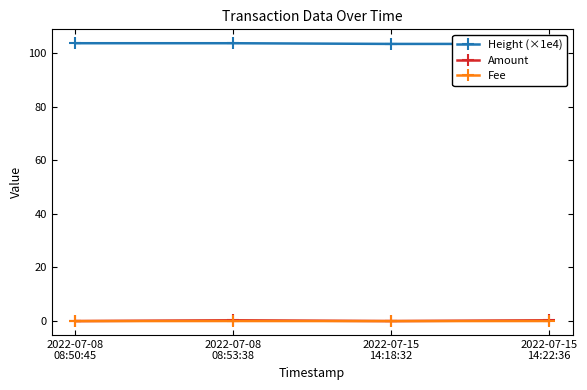

What is the sum of all Amount values?

0.6